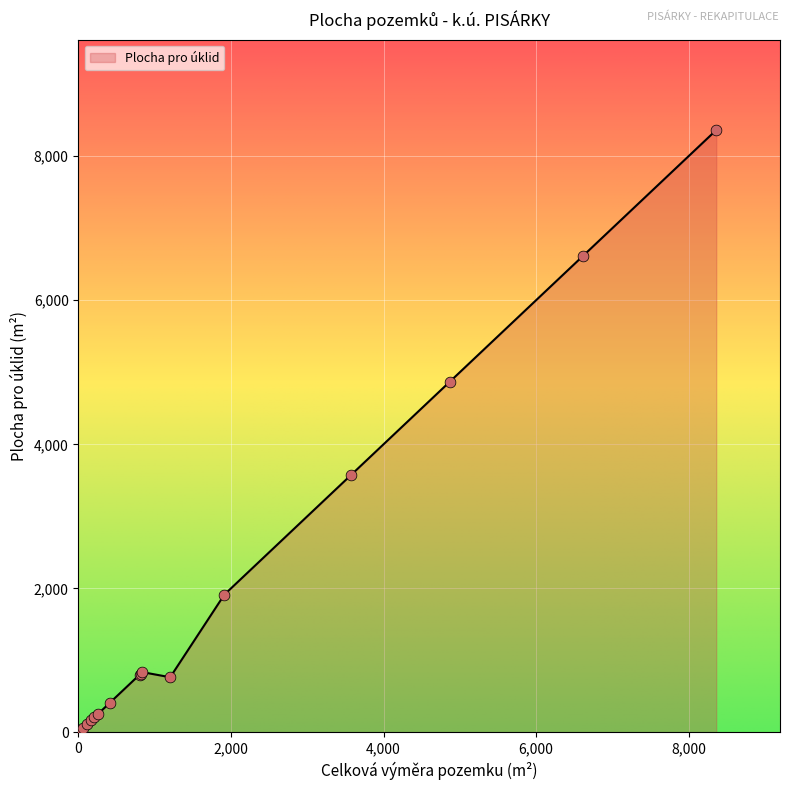

What is the greatest value displayed?

8363